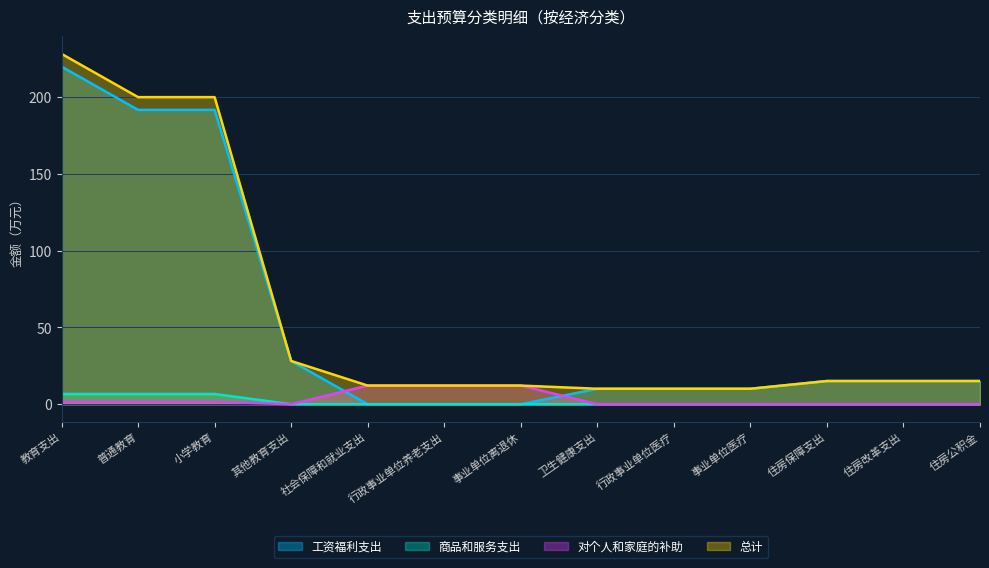

What is the label of the 10th point from the left?

事业单位医疗